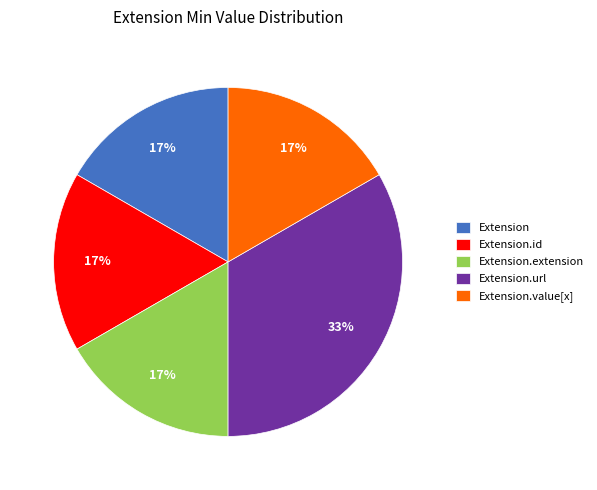

To the nearest percent, what portion does Extension.url represent?

33%